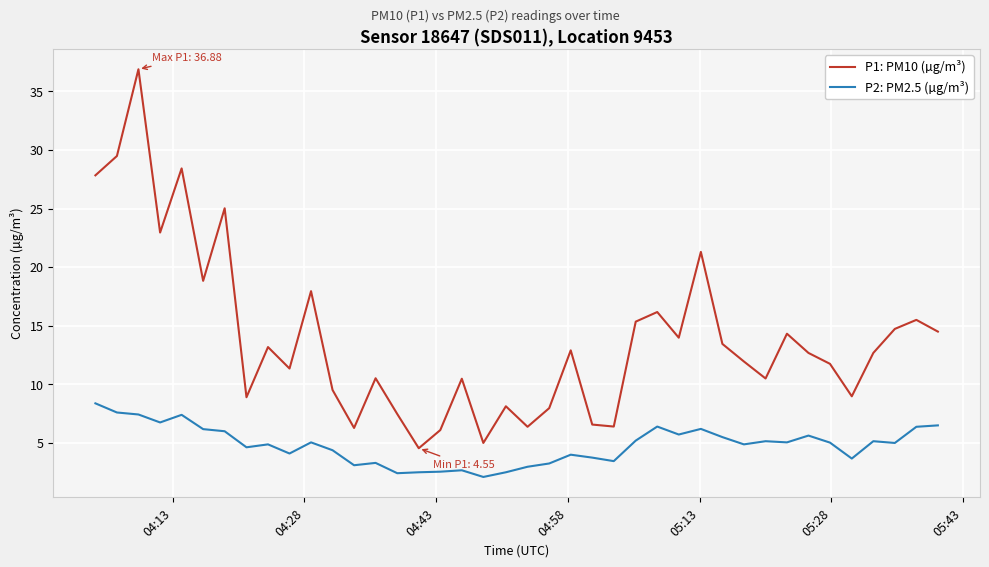

True or false: P2: PM2.5 (µg/m³) and P1: PM10 (µg/m³) intersect in this chart.

False